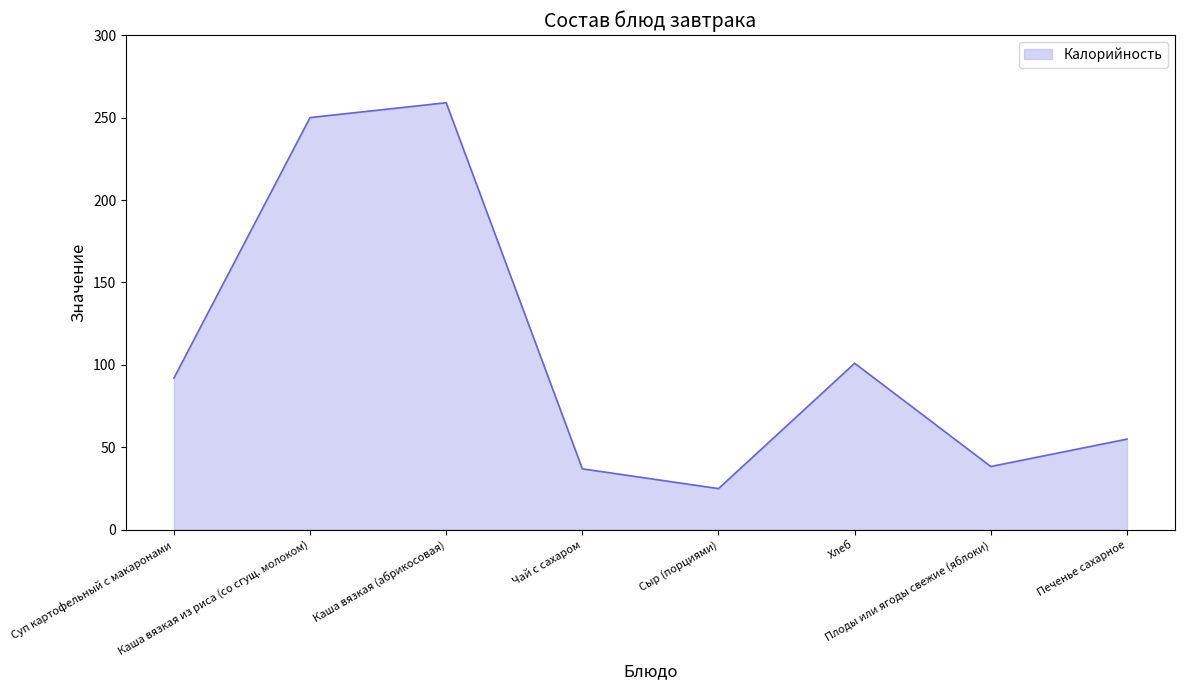

What is the difference between the second highest and minimum values?

225.0